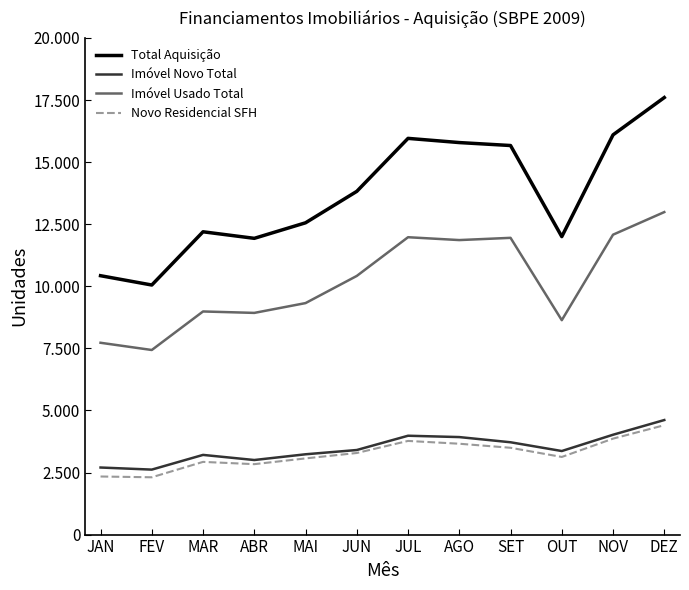

What is the total value across all series at SET?

34834